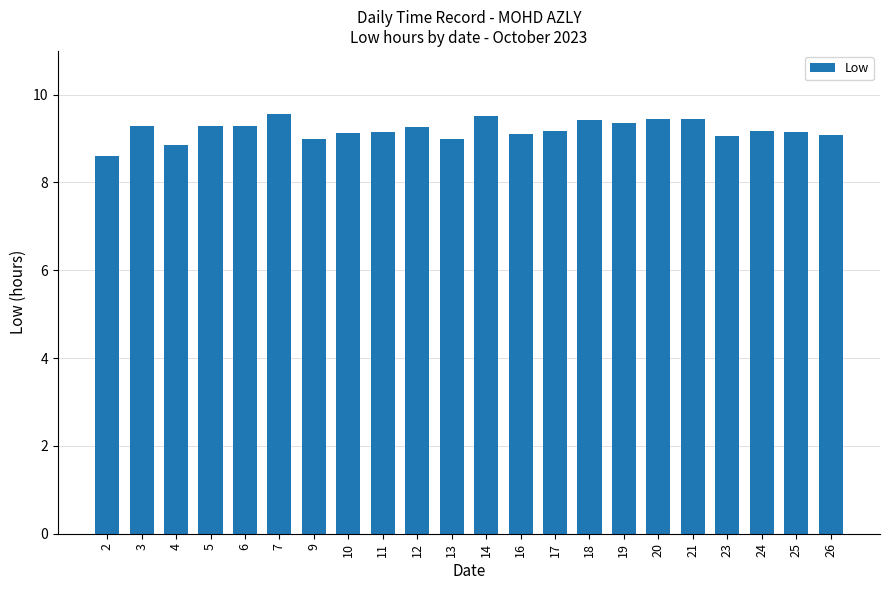

What is the change in value from 2 to 5?

+0.7